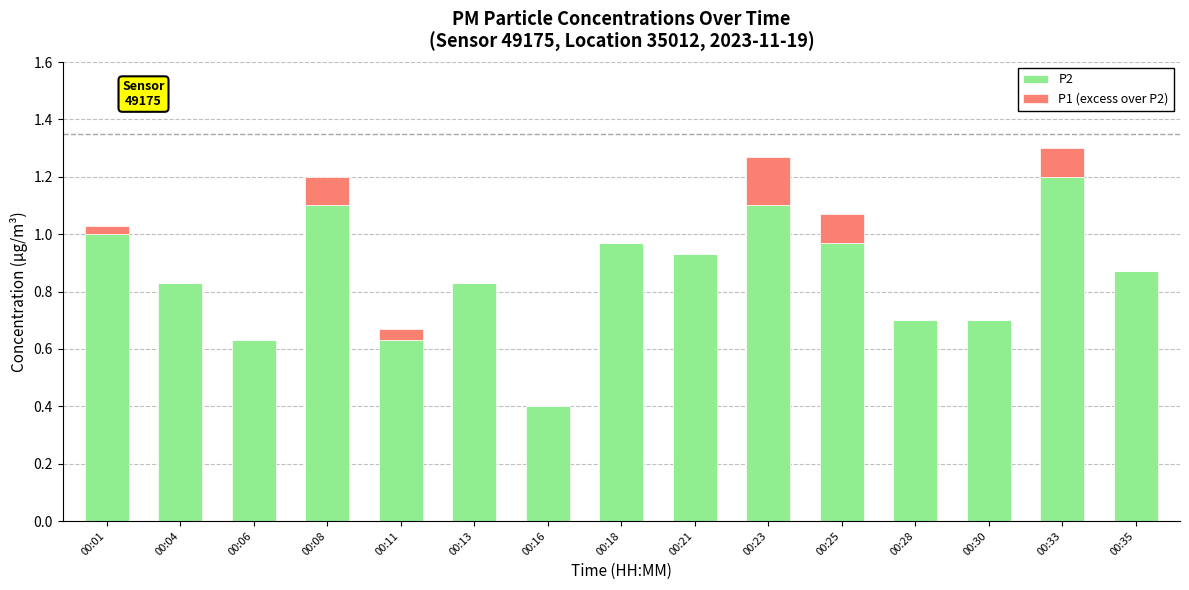

What is the maximum value for P2?

1.2